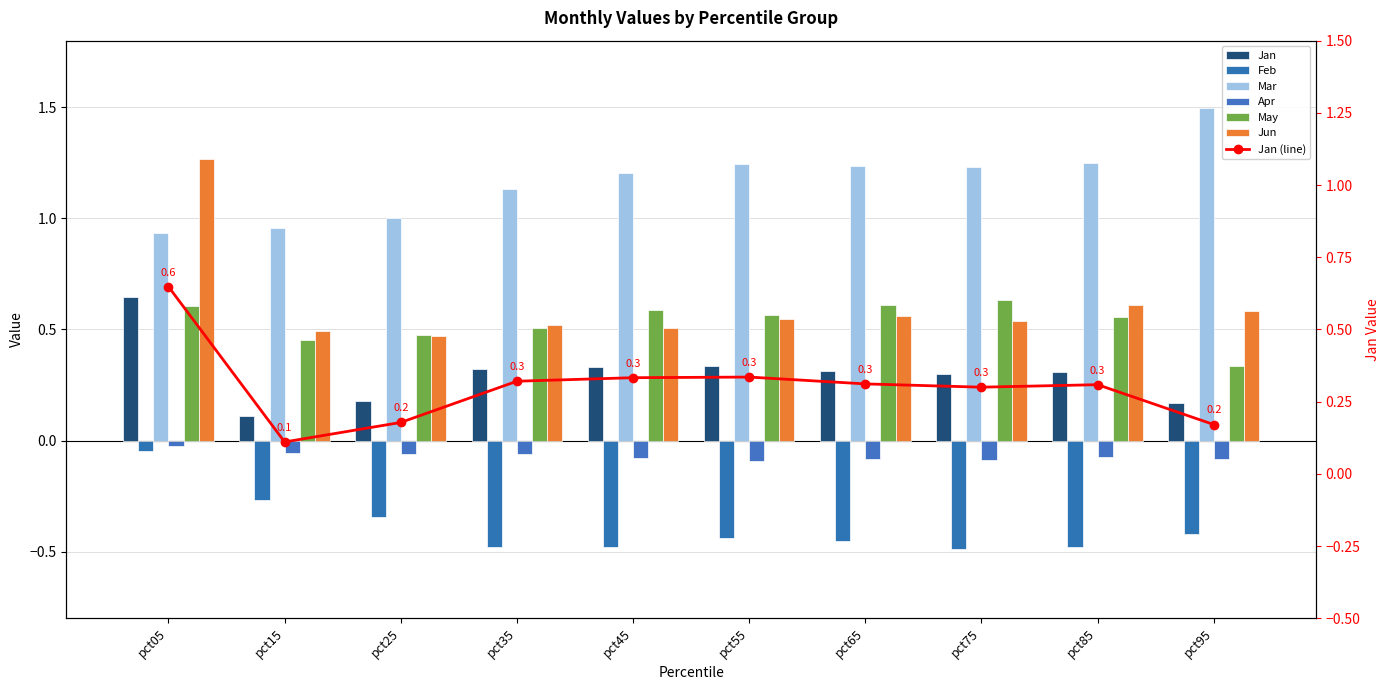

Between pct75 and pct85, which is larger?

pct85